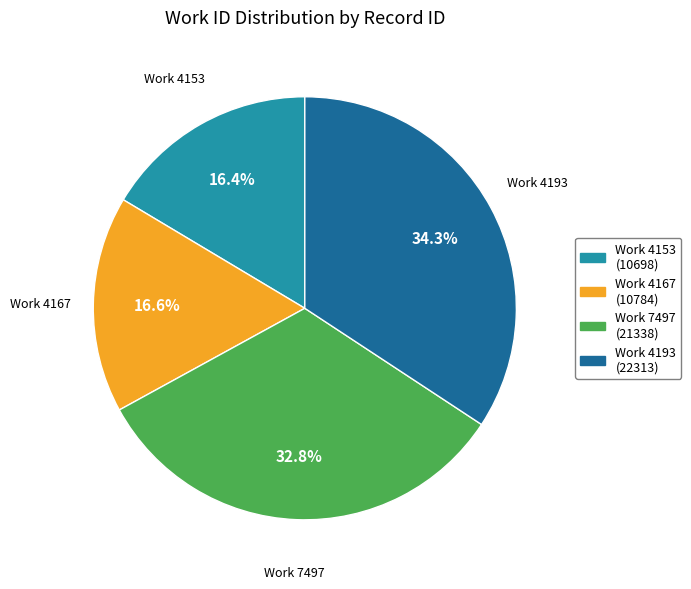

What percentage is NOT represented by Work 4193 (22313)?

65.7%